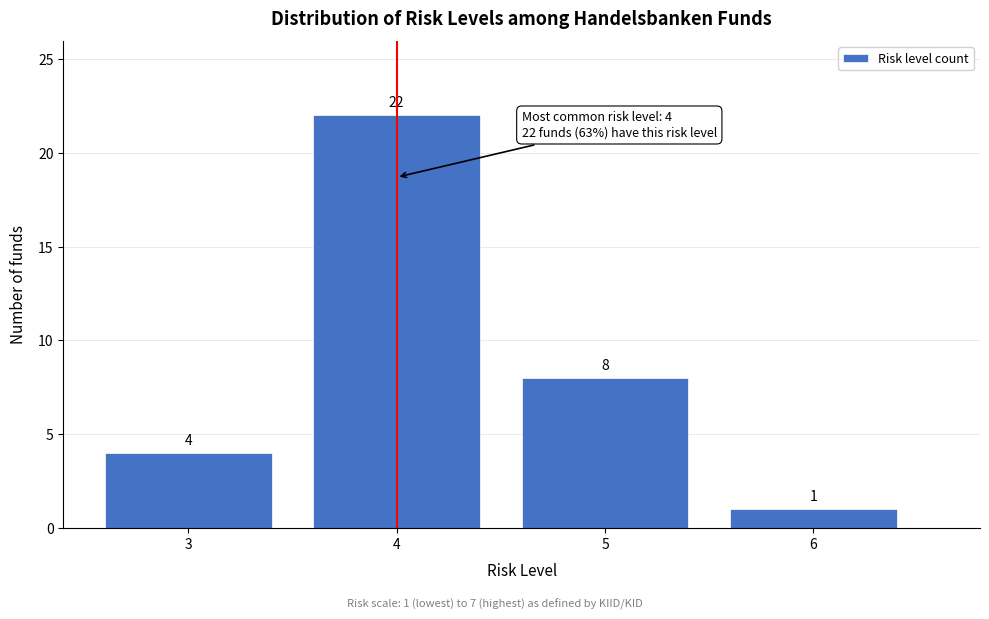

Over which range of the x-axis is the bar tallest?

3.5 to 4.5